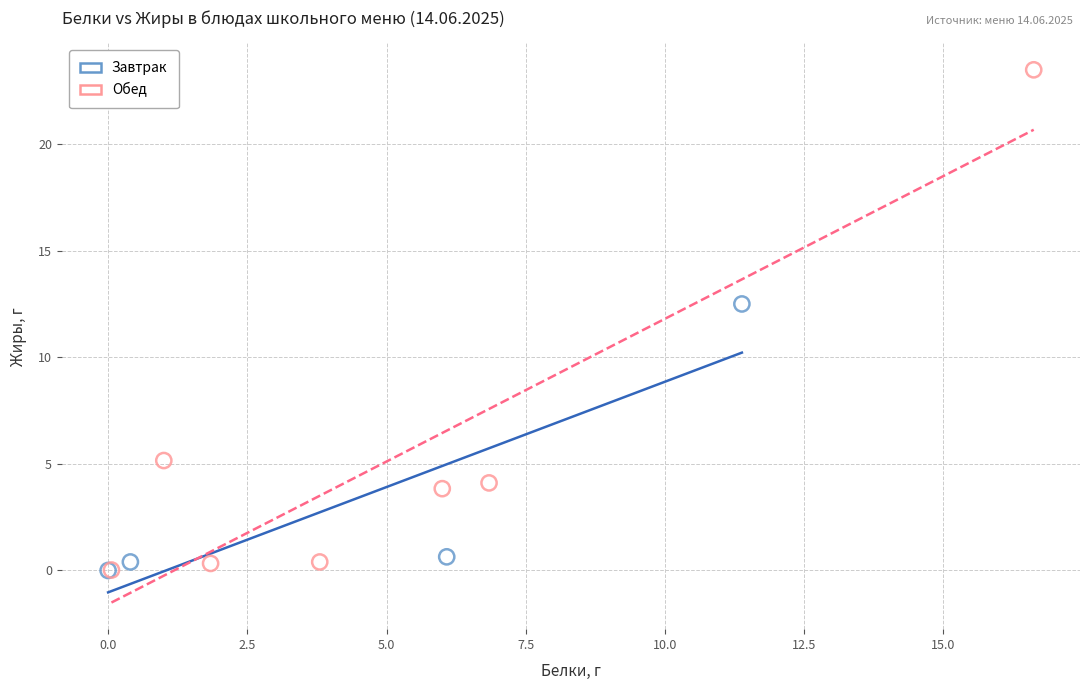

Which series contains the highest Y value?

Обед